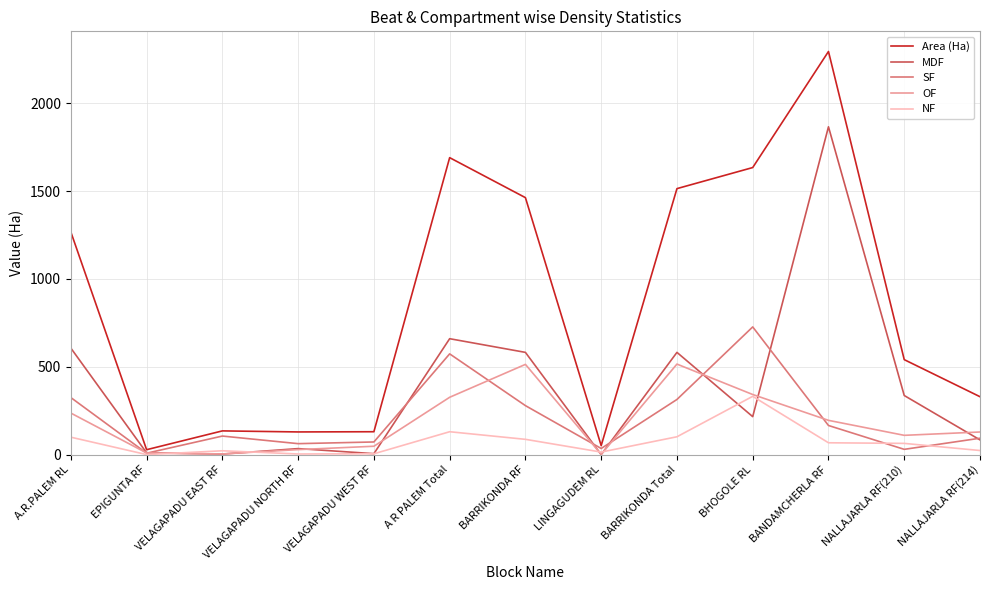

Which label corresponds to the largest value in the chart?

BANDAMCHERLA RF